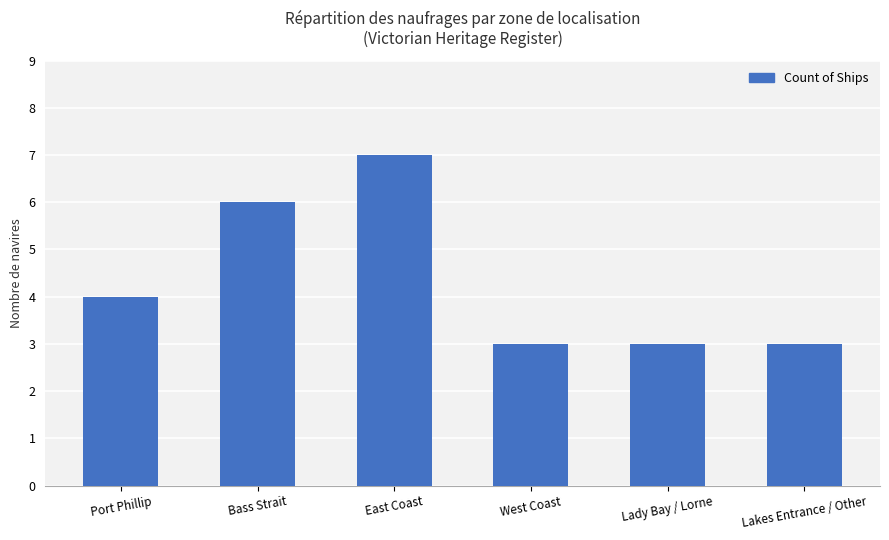

At which category does the chart reach its peak across all series?

East Coast